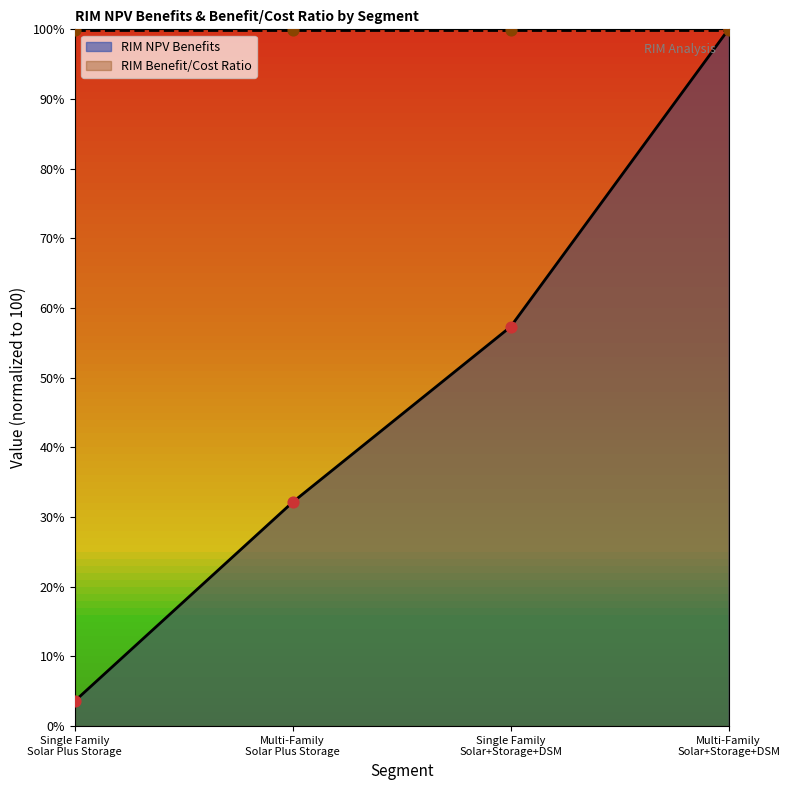

Between Multi-Family
Solar+Storage+DSM and Single Family
Solar+Storage+DSM, which is larger?

Multi-Family
Solar+Storage+DSM